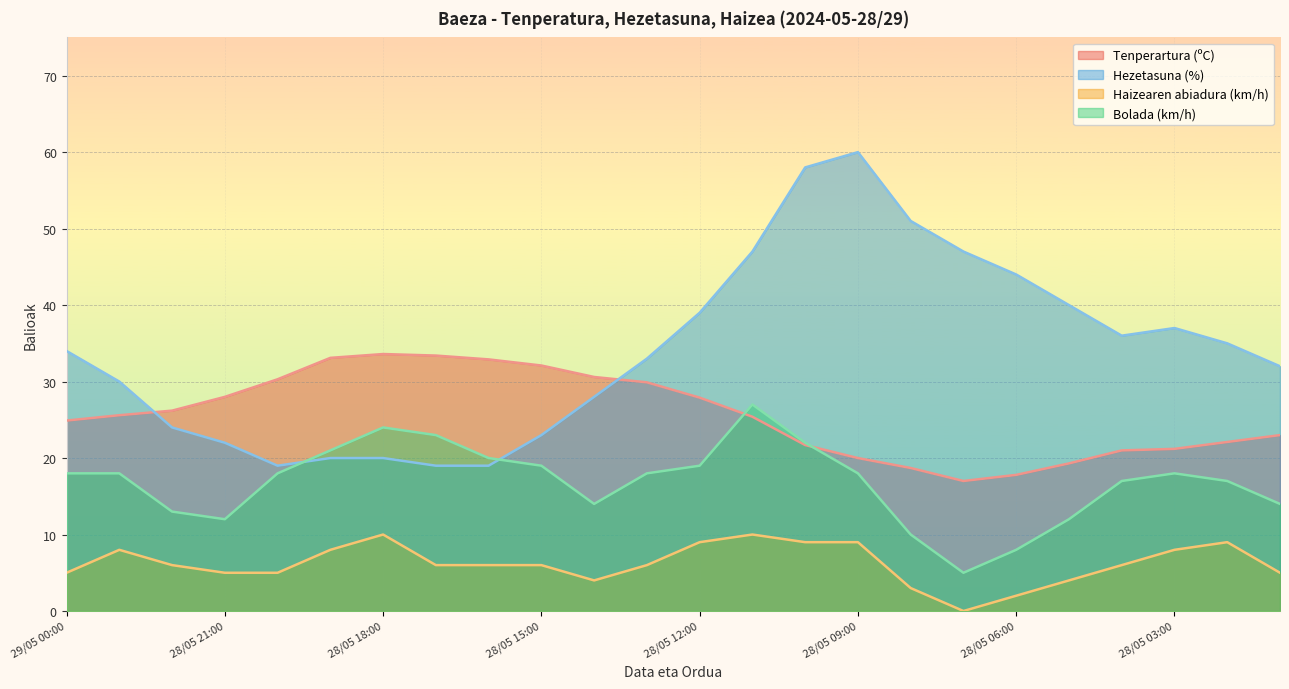

At which category is the sum across all series the highest?

28/05 10:00